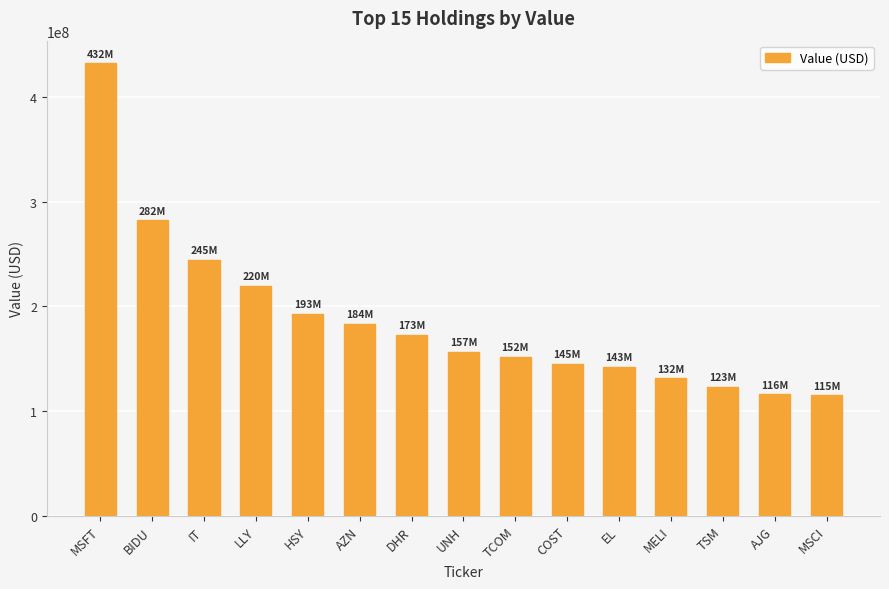

Where does the data first go above 156743476?

MSFT